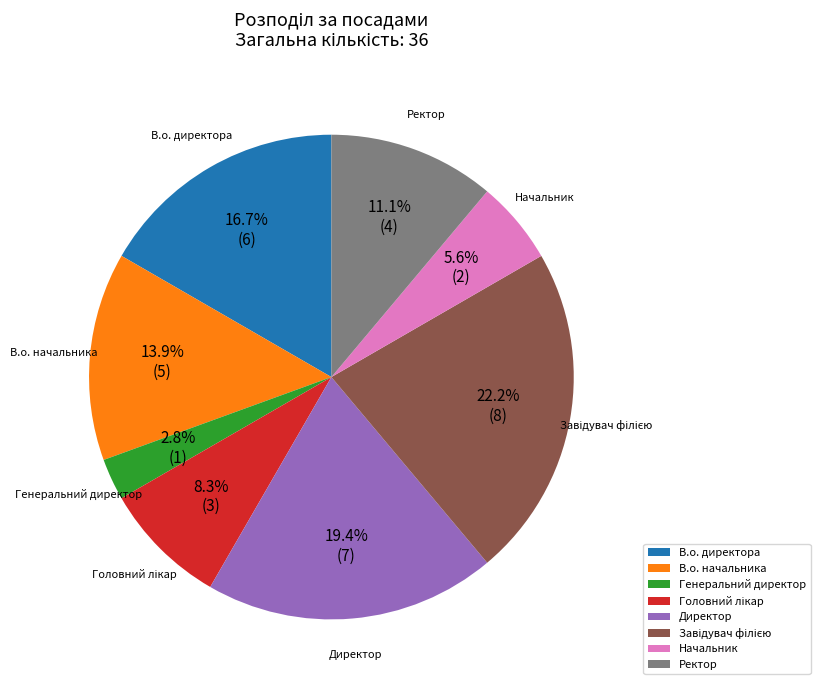

Which slice is the smallest?

Генеральний директор